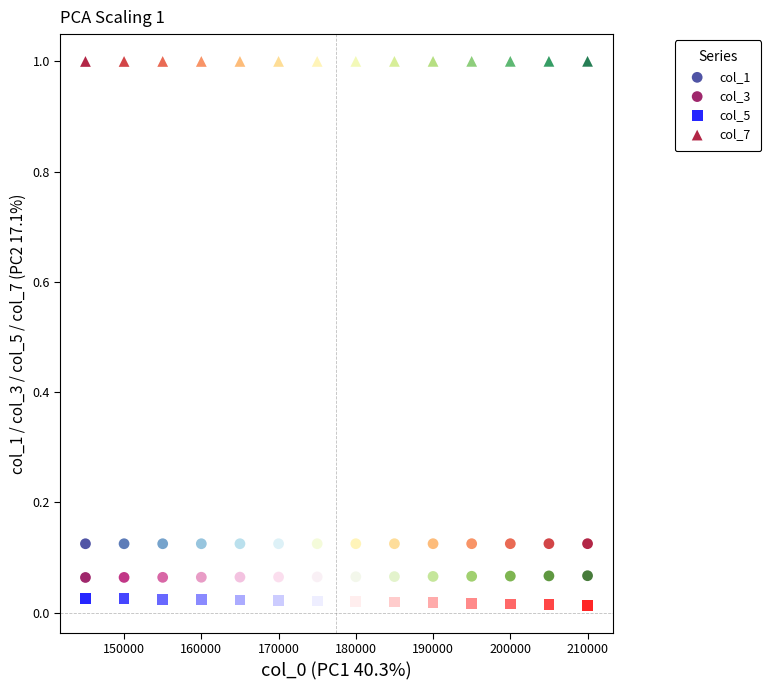

Which series reaches the minimum Y coordinate?

col_5